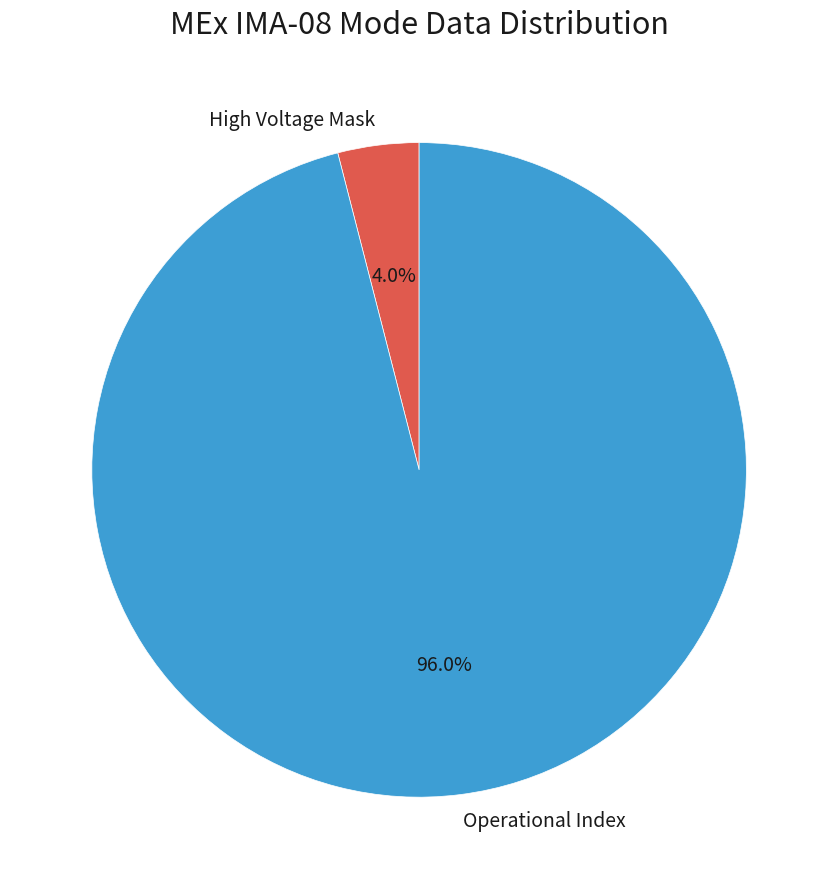

How many segments does this pie chart have?

2